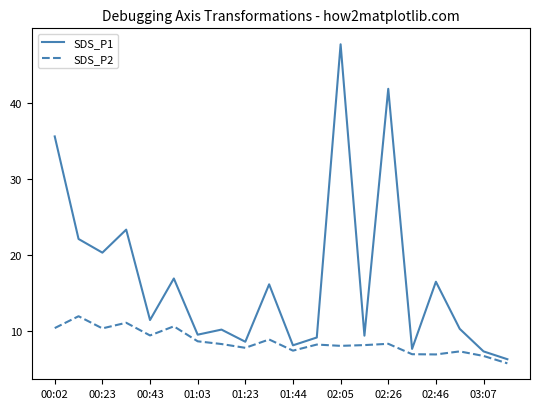

List the series in order of their overall mean, highest first.

SDS_P1, SDS_P2